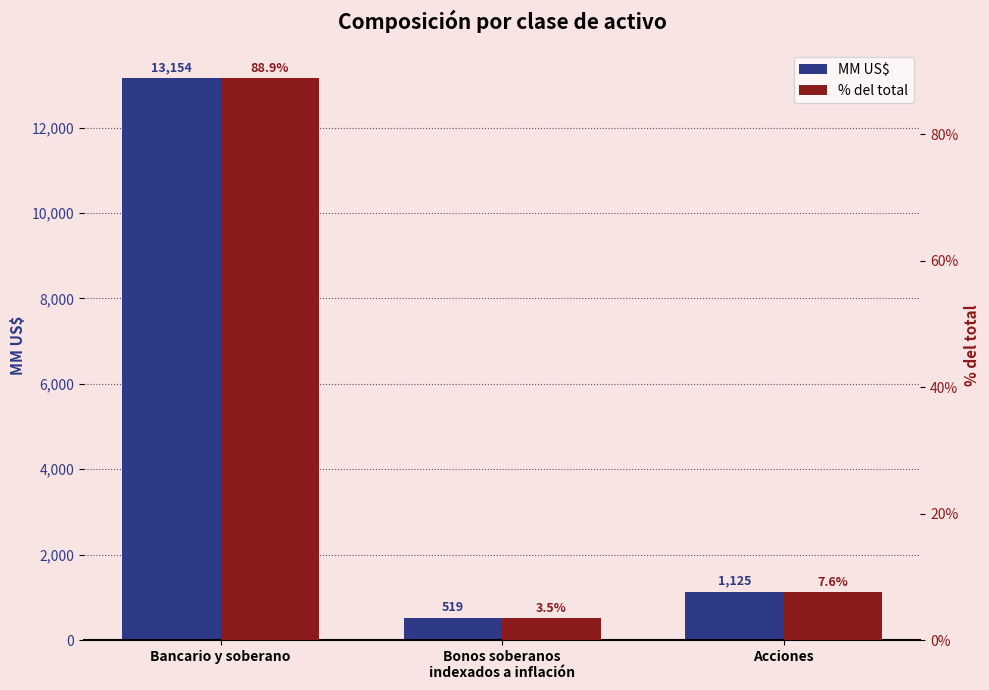

What is the difference between the maximum and minimum values in the % del total series?

85.4